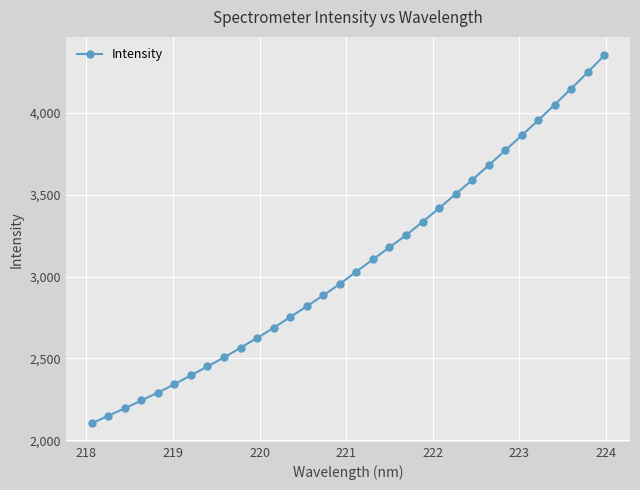

What is the value of the 5th point from the left?

2290.7